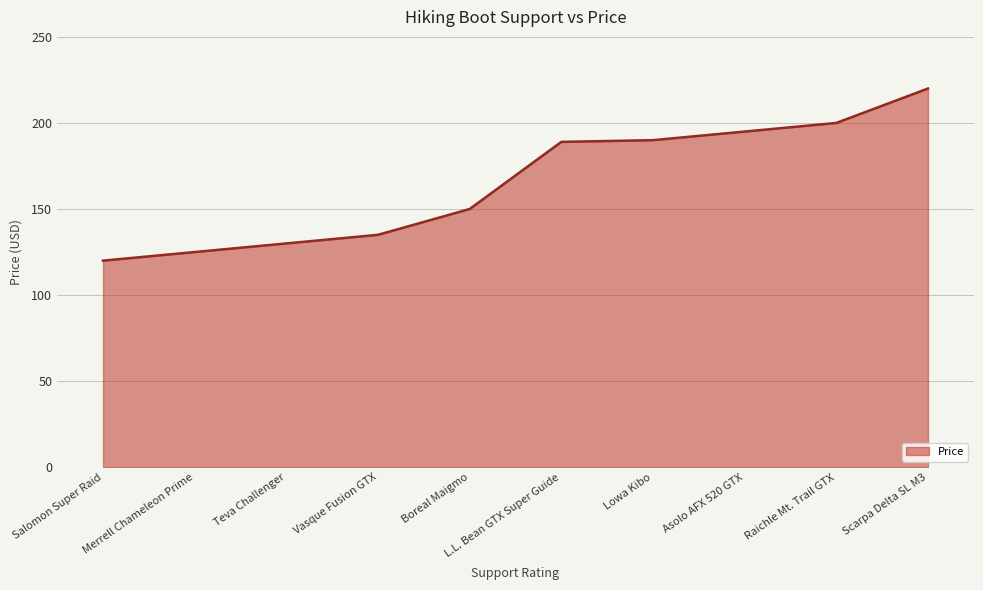

What is the smallest value displayed?

120